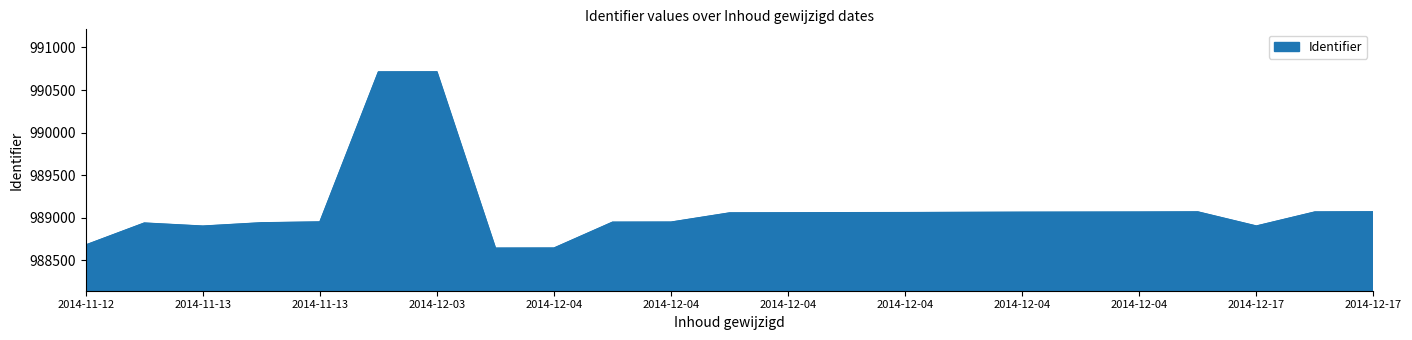

What is the difference between the maximum and minimum values?

2072